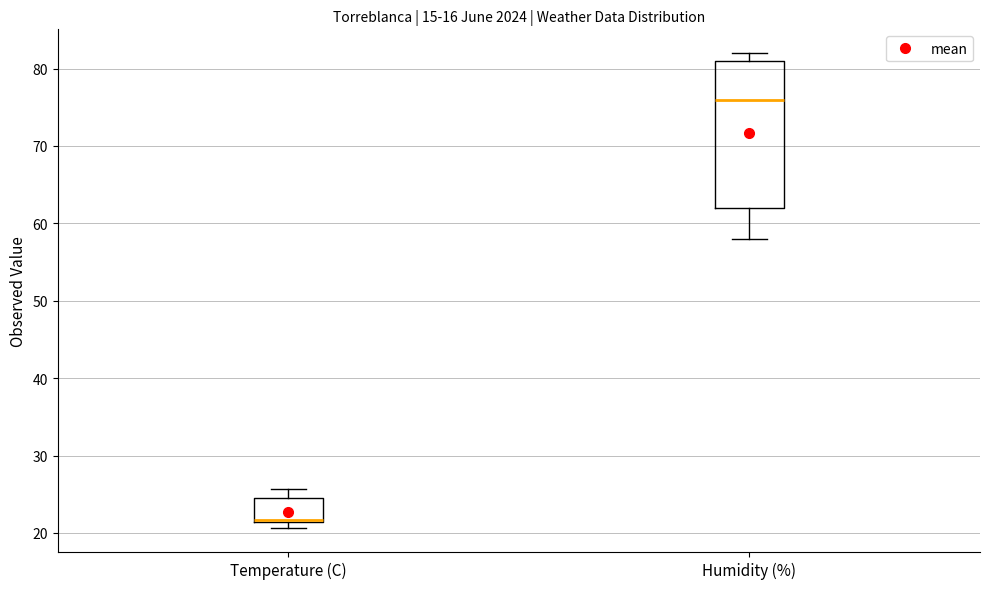

Which box's median line is the lowest?

Temperature (C)